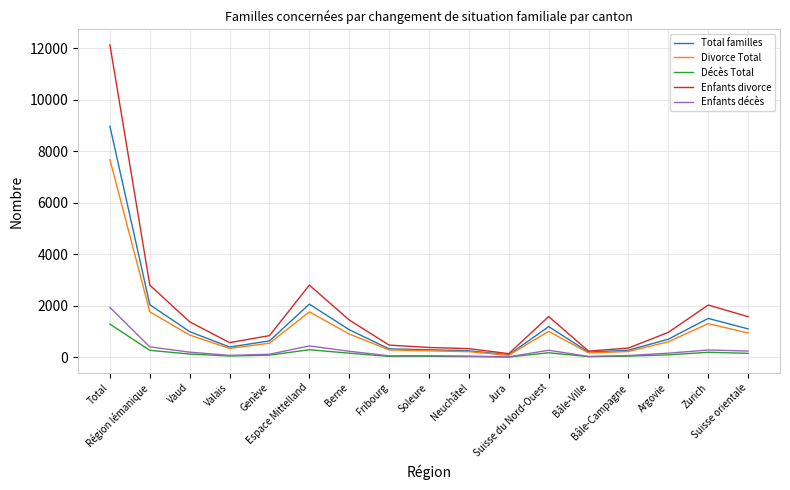

The value of Divorce Total at Suisse du Nord-Ouest is 492. True or false?

False